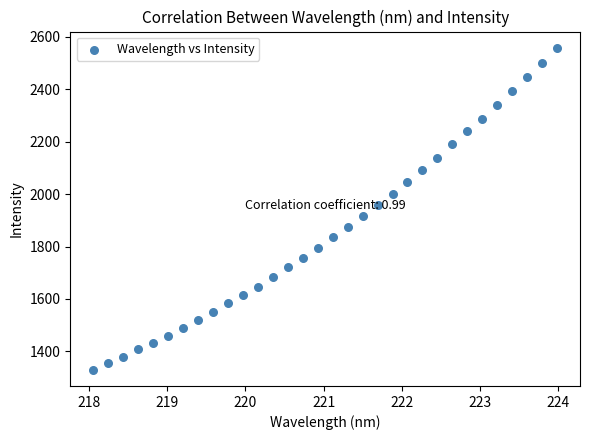

What is the range of Y values (max minus min)?

1229.8